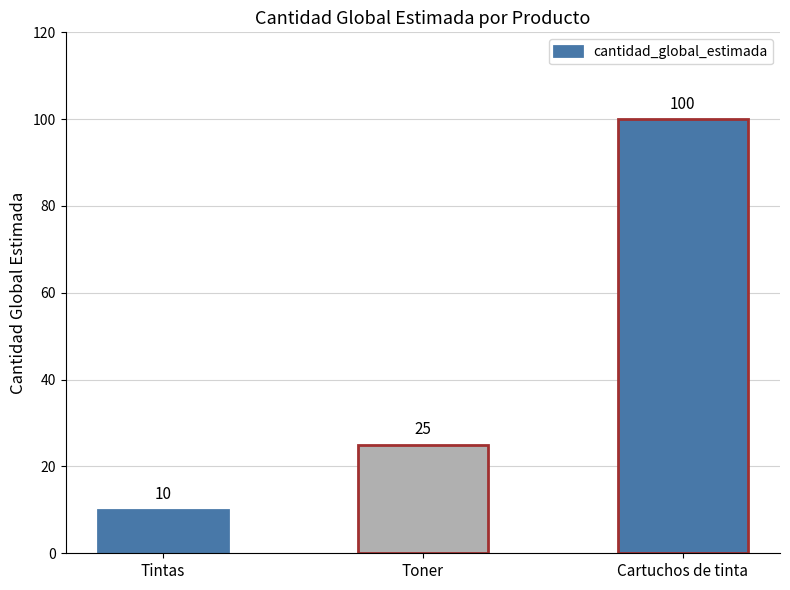

Reading right to left, extract all data points from this chart.

100	25	10